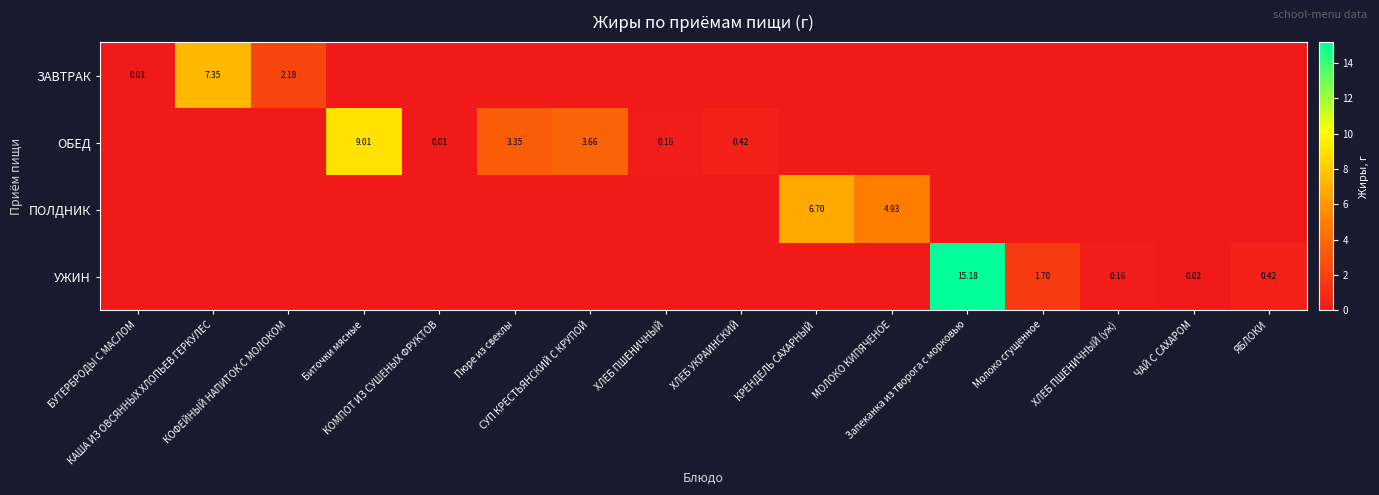

Count the number of categories in the chart.

16